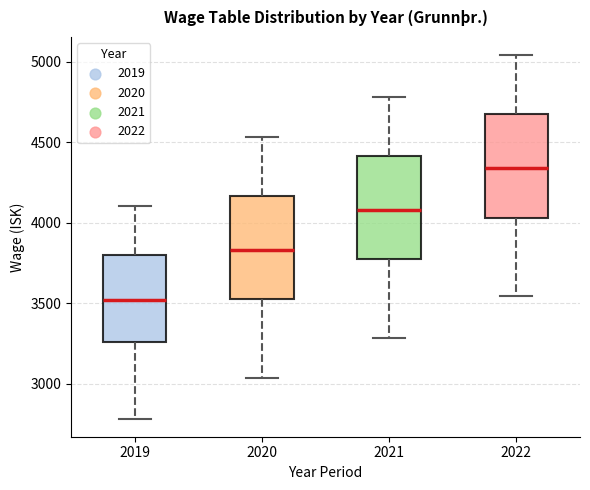

Reading left to right, transcribe this box plot: for each box, give where its median line is, the range the box spans, and where its two whiskers end, as read against the y-axis. The values are not printed on the chart, so give them approximately, as read against the axis.

2019: median 3500, box 3250 to 3800, whiskers 2800 to 4100
2020: median 3850, box 3500 to 4150, whiskers 3050 to 4550
2021: median 4100, box 3750 to 4400, whiskers 3300 to 4800
2022: median 4350, box 4050 to 4650, whiskers 3550 to 5050